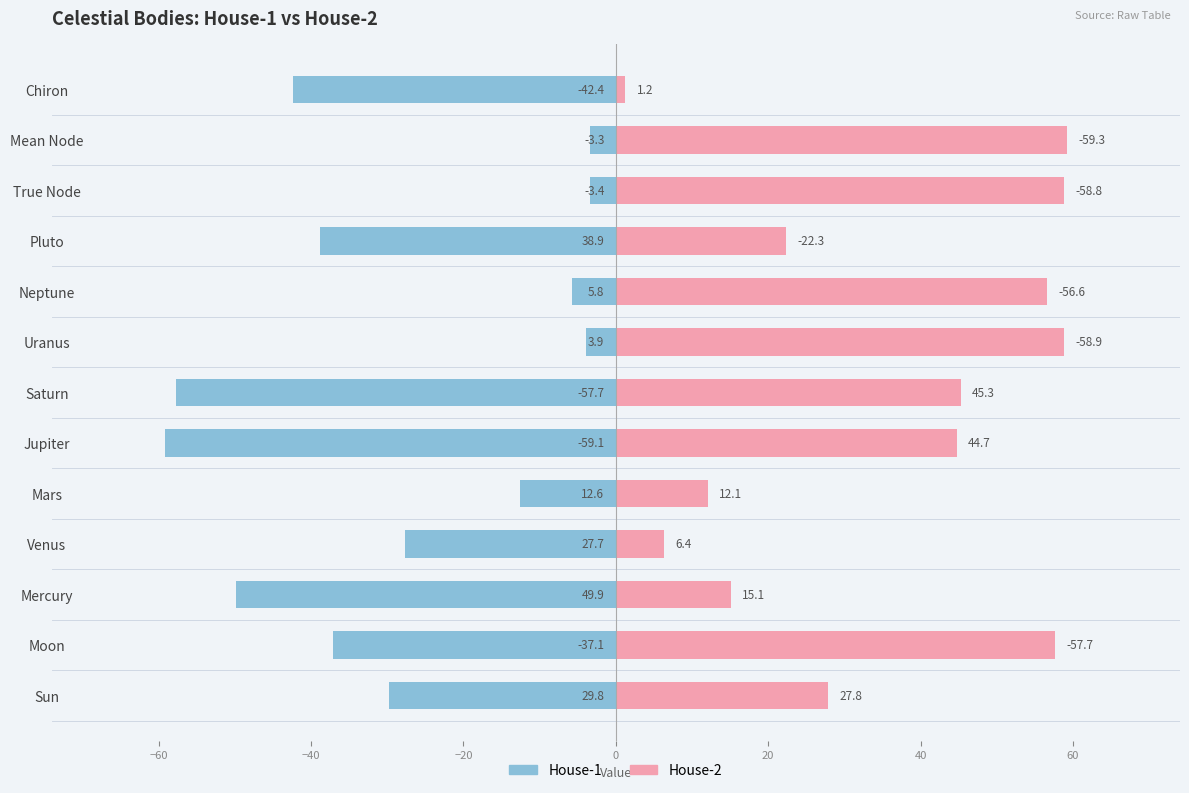

The House-1 series shows -57.3 at Moon. True or false?

False